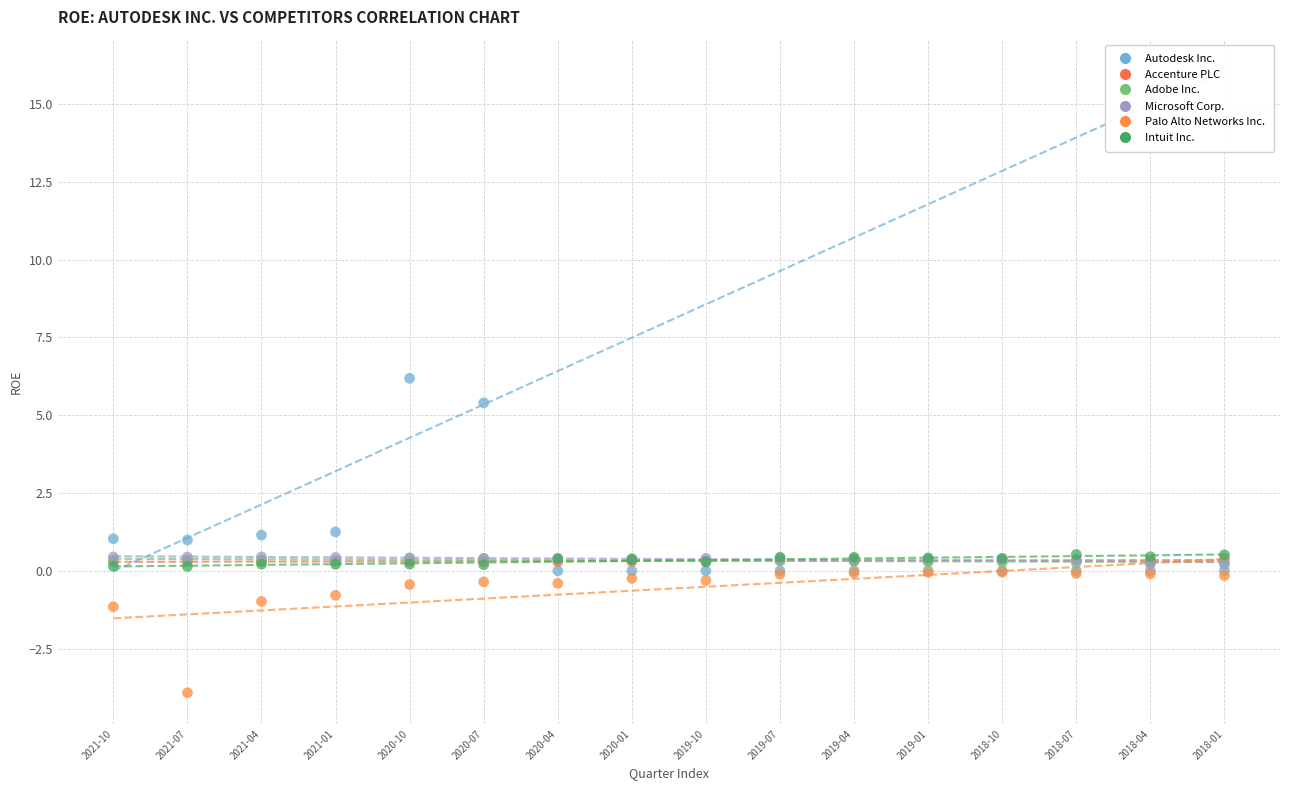

What are all the series names shown in the legend?

Autodesk Inc., Accenture PLC, Adobe Inc., Microsoft Corp., Palo Alto Networks Inc., Intuit Inc.